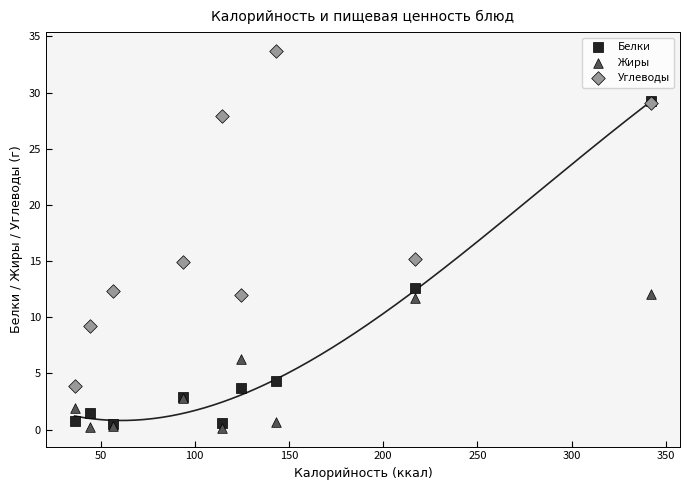

Which series reaches the maximum Y coordinate?

Углеводы